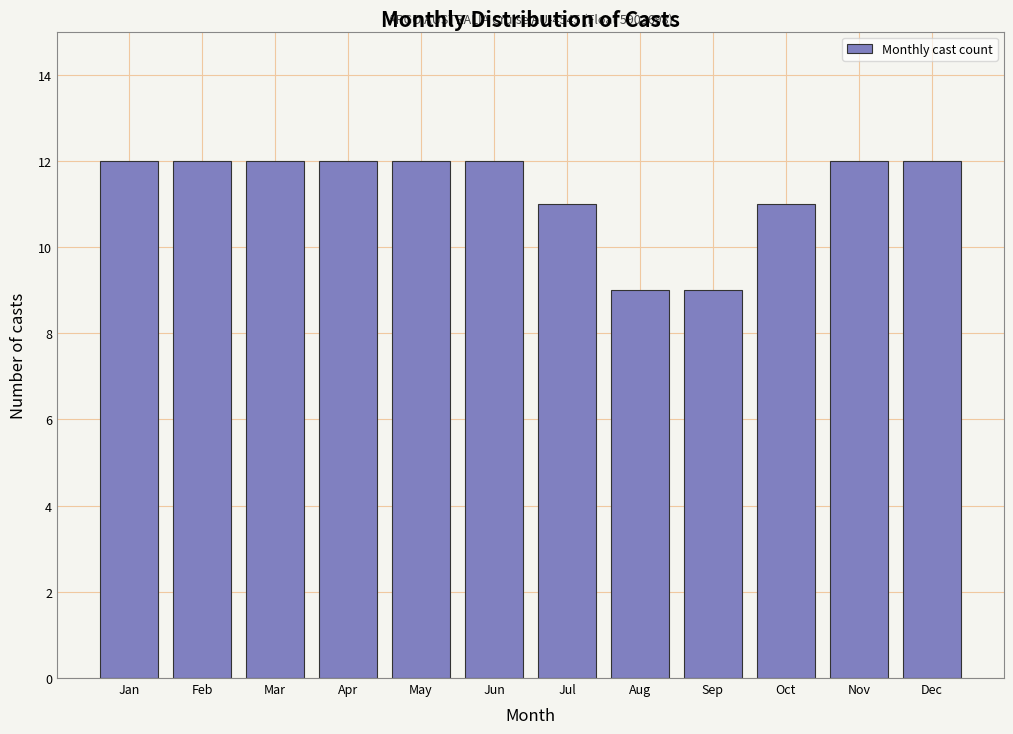

Reading right to left, what are all the values shown in this chart?

12	12	11	9	9	11	12	12	12	12	12	12